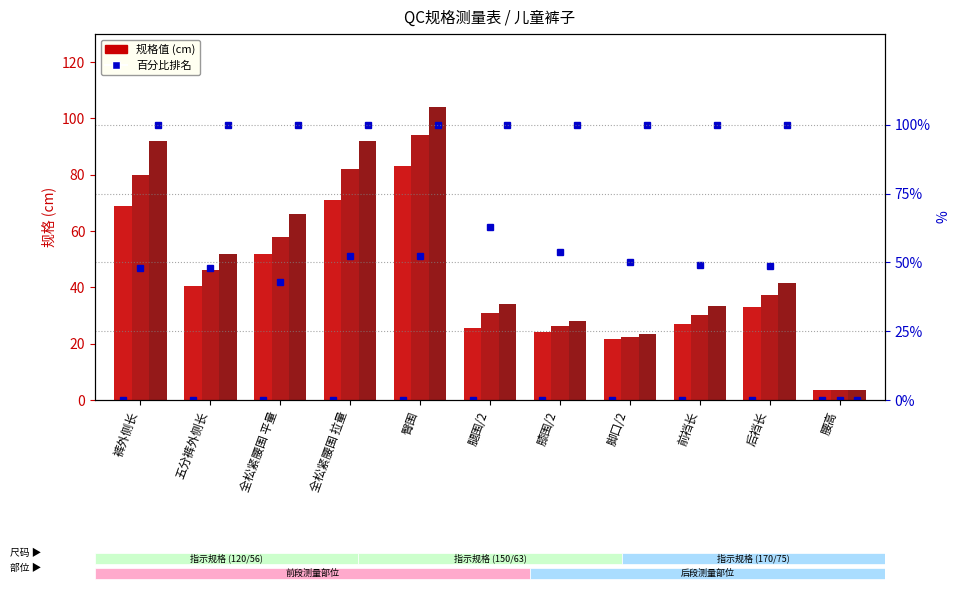

Between 裤外侧长 and 膝围/2, which is larger?

裤外侧长